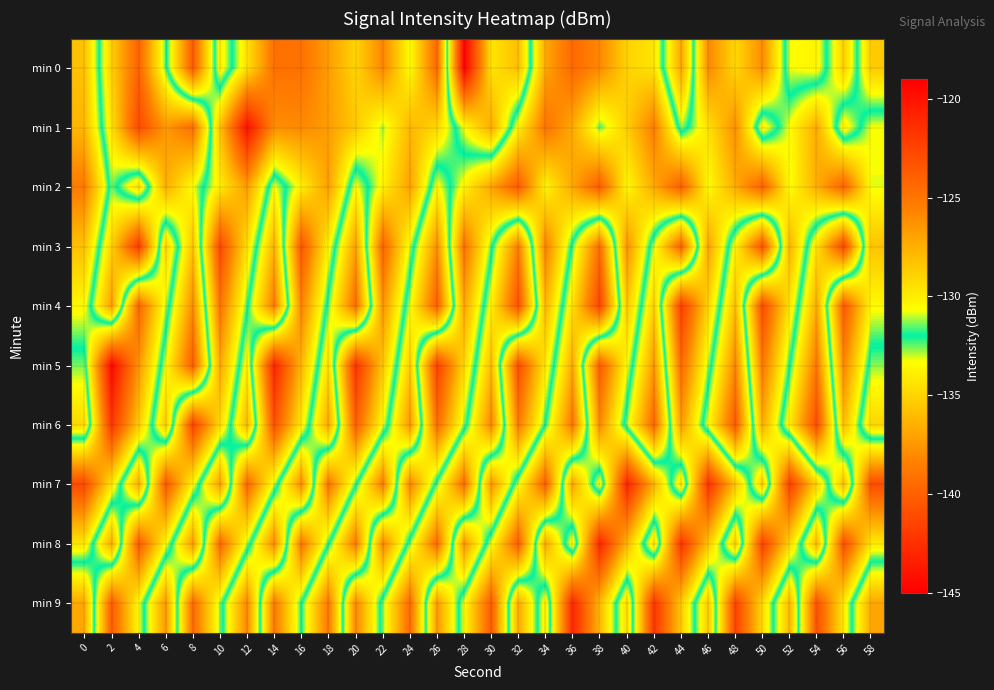

Reading right to left, transcribe all the data shown in this chart.

min 0: 58=-135.4	56=-128.8	54=-133.7	52=-133.3	50=-126.0	48=-129.1	46=-125.9	44=-137.0	42=-129.6	40=-128.9	38=-125.9	36=-124.4	34=-127.1	32=-135.9	30=-134.4	28=-144.9	26=-124.3	24=-130.7	22=-125.8	20=-129.0	18=-126.8	16=-124.8	14=-124.8	12=-129.5	10=-134.0	8=-123.6	6=-132.3	4=-139.9	2=-135.2	0=-128.2
min 1: 58=-130.7	56=-134.0	54=-127.3	52=-130.6	50=-133.9	48=-126.2	46=-129.5	44=-132.8	42=-125.4	40=-128.7	38=-131.6	36=-127.3	34=-124.9	32=-130.2	30=-136.7	28=-133.4	26=-129.1	24=-127.8	22=-131.2	20=-128.5	18=-126.7	16=-126.0	14=-126.1	12=-119.9	10=-128.3	8=-139.3	6=-137.4	4=-141.2	2=-134.4	0=-127.8
min 2: 58=-130.8	56=-124.1	54=-127.4	52=-130.7	50=-124.0	48=-127.3	46=-130.6	44=-123.9	42=-127.2	40=-130.5	38=-123.8	36=-127.1	34=-130.4	32=-123.7	30=-127.0	28=-130.3	26=-133.6	24=-126.9	22=-130.2	20=-133.5	18=-126.8	16=-130.1	14=-133.4	12=-126.7	10=-130.0	8=-133.3	6=-136.6	4=-129.3	2=-132.6	0=-125.3
min 3: 58=-128.3	56=-141.4	54=-134.5	52=-127.6	50=-140.7	48=-133.8	46=-126.9	44=-140.0	42=-133.1	40=-126.2	38=-139.3	36=-132.4	34=-125.5	32=-138.6	30=-131.7	28=-124.8	26=-137.9	24=-131.0	22=-124.1	20=-137.2	18=-130.3	16=-123.4	14=-136.5	12=-129.6	10=-122.7	8=-135.8	6=-128.9	4=-142.0	2=-135.1	0=-128.2
min 4: 58=-130.5	56=-123.6	54=-136.7	52=-129.8	50=-122.9	48=-136.0	46=-129.1	44=-122.2	42=-135.3	40=-128.4	38=-141.5	36=-134.6	34=-127.7	32=-140.8	30=-133.9	28=-127.0	26=-140.1	24=-133.2	22=-126.3	20=-139.4	18=-132.5	16=-125.6	14=-138.7	12=-131.8	10=-124.9	8=-138.0	6=-131.1	4=-124.2	2=-137.3	0=-130.4
min 5: 58=-132.7	56=-125.8	54=-138.9	52=-132.0	50=-125.1	48=-138.2	46=-131.3	44=-124.4	42=-137.5	40=-130.6	38=-123.7	36=-136.8	34=-129.9	32=-123.0	30=-136.1	28=-129.2	26=-122.3	24=-135.4	22=-128.5	20=-121.6	18=-134.7	16=-127.8	14=-120.9	12=-134.0	10=-127.1	8=-140.2	6=-133.3	4=-126.4	2=-119.5	0=-132.6
min 6: 58=-134.9	56=-128.0	54=-141.1	52=-134.2	50=-127.3	48=-140.4	46=-133.5	44=-126.6	42=-139.7	40=-132.8	38=-125.9	36=-139.0	34=-132.1	32=-125.2	30=-138.3	28=-131.4	26=-124.5	24=-137.6	22=-130.7	20=-123.8	18=-136.9	16=-130.0	14=-123.1	12=-136.2	10=-129.3	8=-122.4	6=-135.5	4=-128.6	2=-121.7	0=-134.8
min 7: 58=-122.9	56=-136.0	54=-129.1	52=-122.2	50=-135.3	48=-128.4	46=-121.5	44=-134.6	42=-127.7	40=-120.8	38=-133.9	36=-127.0	34=-140.1	32=-133.2	30=-126.3	28=-139.4	26=-132.5	24=-125.6	22=-138.7	20=-131.8	18=-124.9	16=-138.0	14=-131.1	12=-124.2	10=-137.3	8=-130.4	6=-123.5	4=-136.6	2=-129.7	0=-122.8
min 8: 58=-129.9	56=-123.0	54=-136.1	52=-129.2	50=-122.3	48=-135.4	46=-128.5	44=-121.6	42=-134.7	40=-127.8	38=-120.9	36=-134.0	34=-127.1	32=-140.2	30=-133.3	28=-126.4	26=-139.5	24=-132.6	22=-125.7	20=-138.8	18=-131.9	16=-125.0	14=-138.1	12=-131.2	10=-124.3	8=-137.4	6=-130.5	4=-123.6	2=-136.7	0=-129.8
min 9: 58=-136.9	56=-130.0	54=-123.1	52=-136.2	50=-129.3	48=-122.4	46=-135.5	44=-128.6	42=-121.7	40=-134.8	38=-127.9	36=-121.0	34=-134.1	32=-127.2	30=-140.3	28=-133.4	26=-126.5	24=-139.6	22=-132.7	20=-125.8	18=-138.9	16=-132.0	14=-125.1	12=-138.2	10=-131.3	8=-124.4	6=-137.5	4=-130.6	2=-123.7	0=-136.8